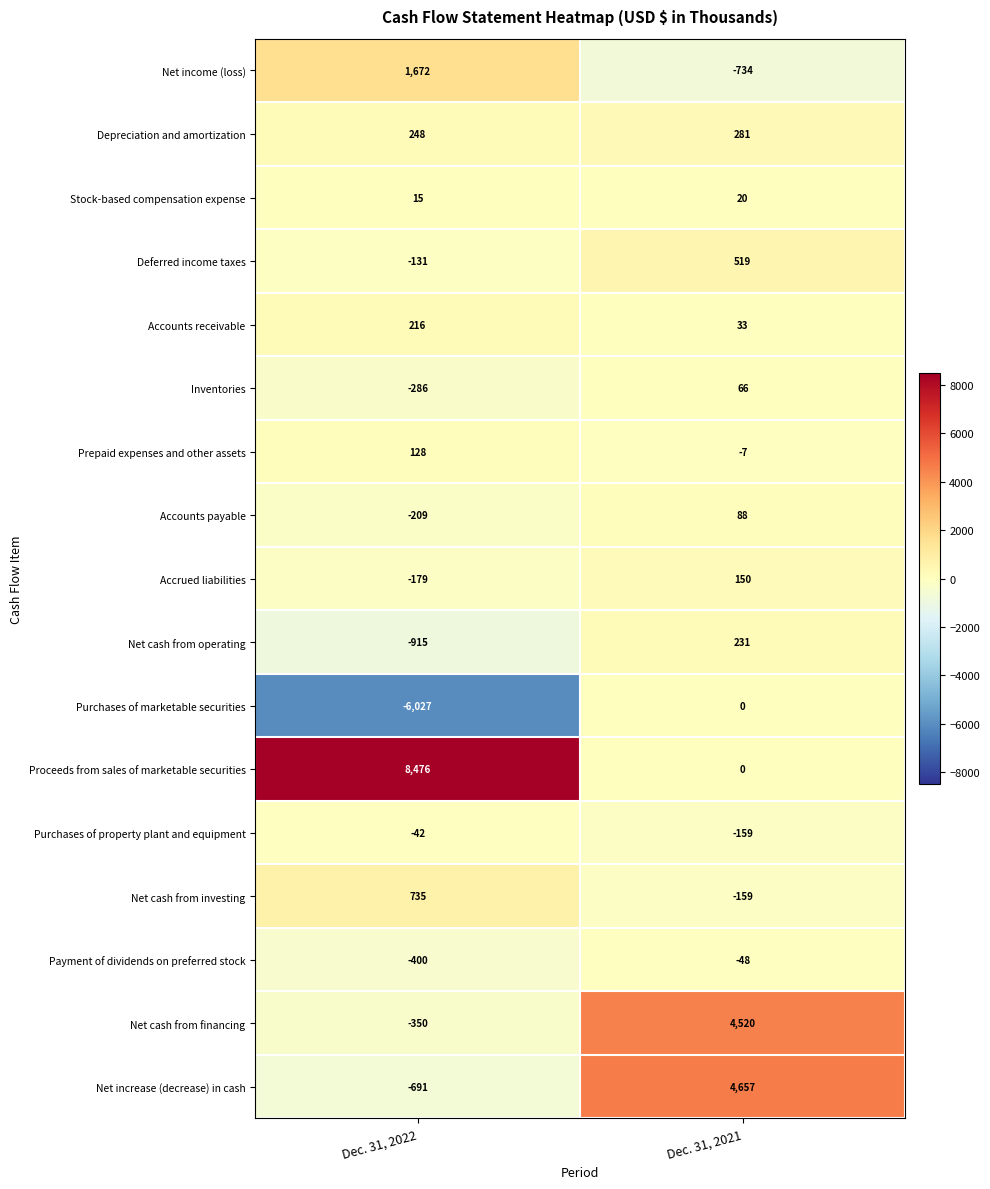

What is the maximum value shown in the chart?

8476